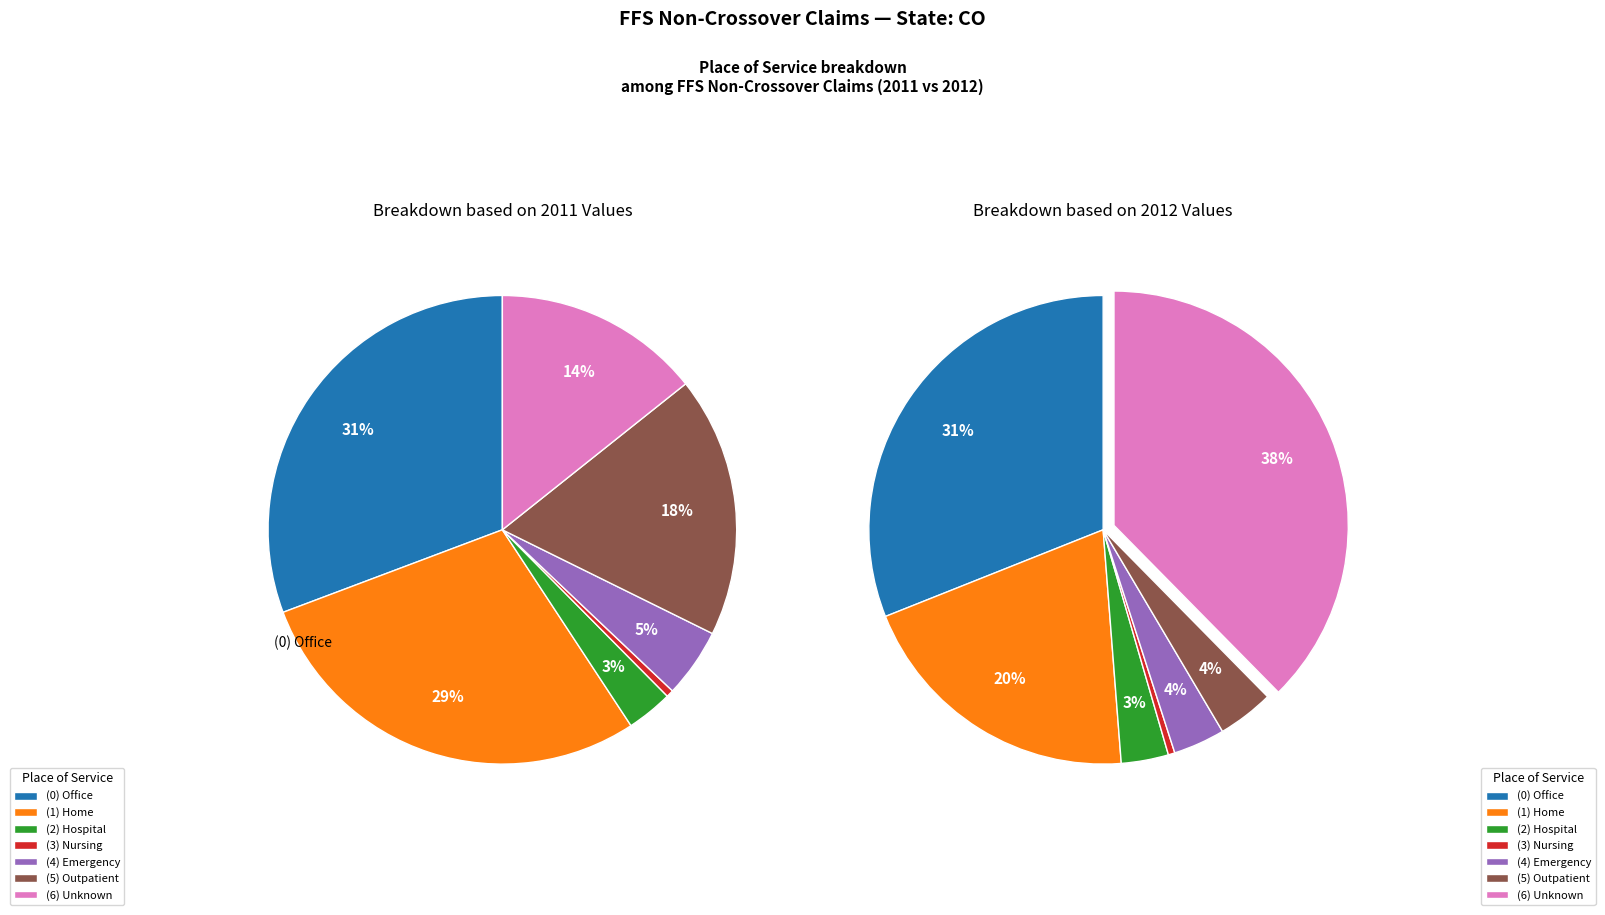

The 6 slice represents 26% of the pie. True or false?

False